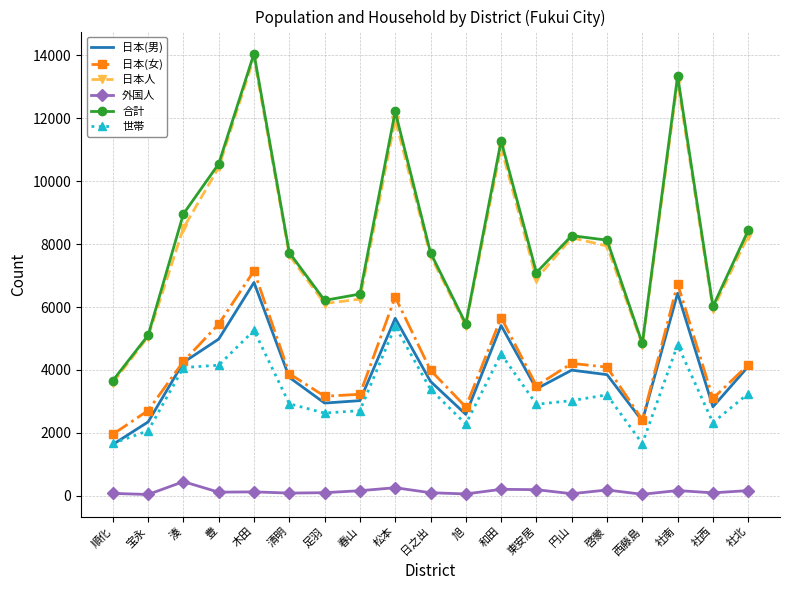

In 世帯, how many points are higher than both neighbors (excluding endpoints)?

5